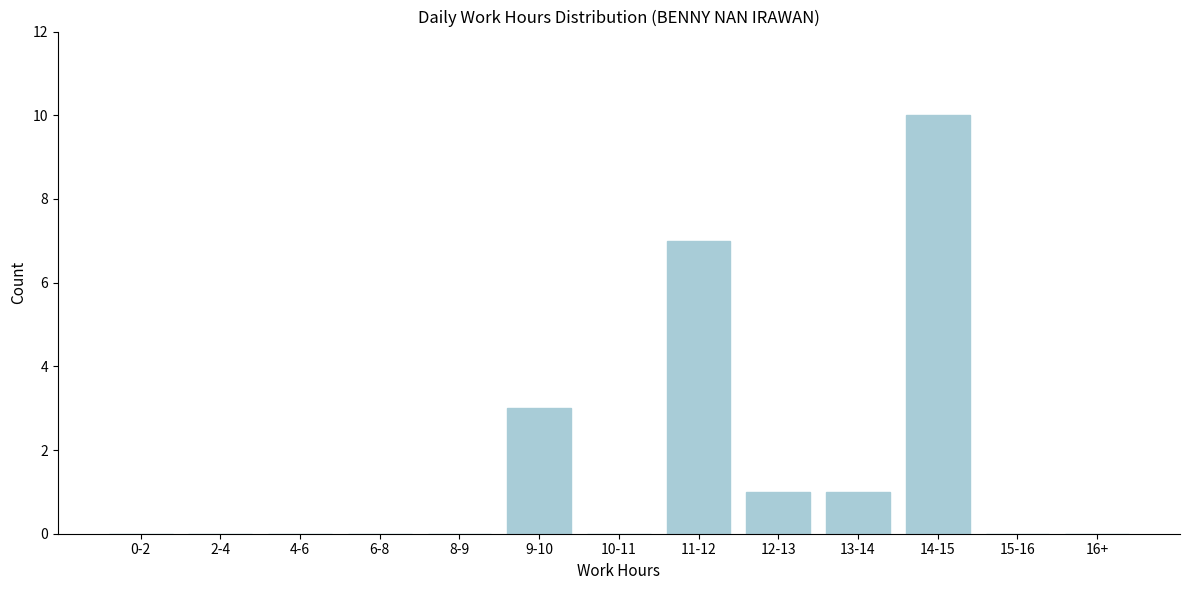

Reading left to right, what are all the values shown in this chart?

0-2=0	2-4=0	4-6=0	6-8=0	8-9=0	9-10=3	10-11=0	11-12=7	12-13=1	13-14=1	14-15=10	15-16=0	16+=0